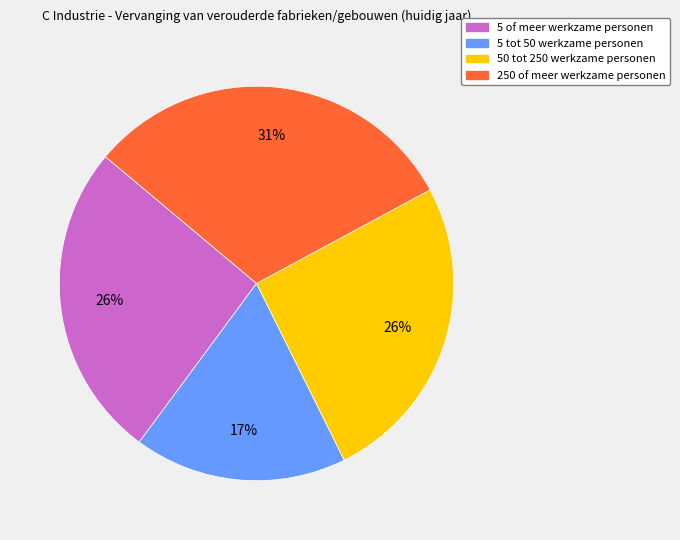

Combined, do 5 tot 50 werkzame personen and 5 of meer werkzame personen account for over 50%?

No